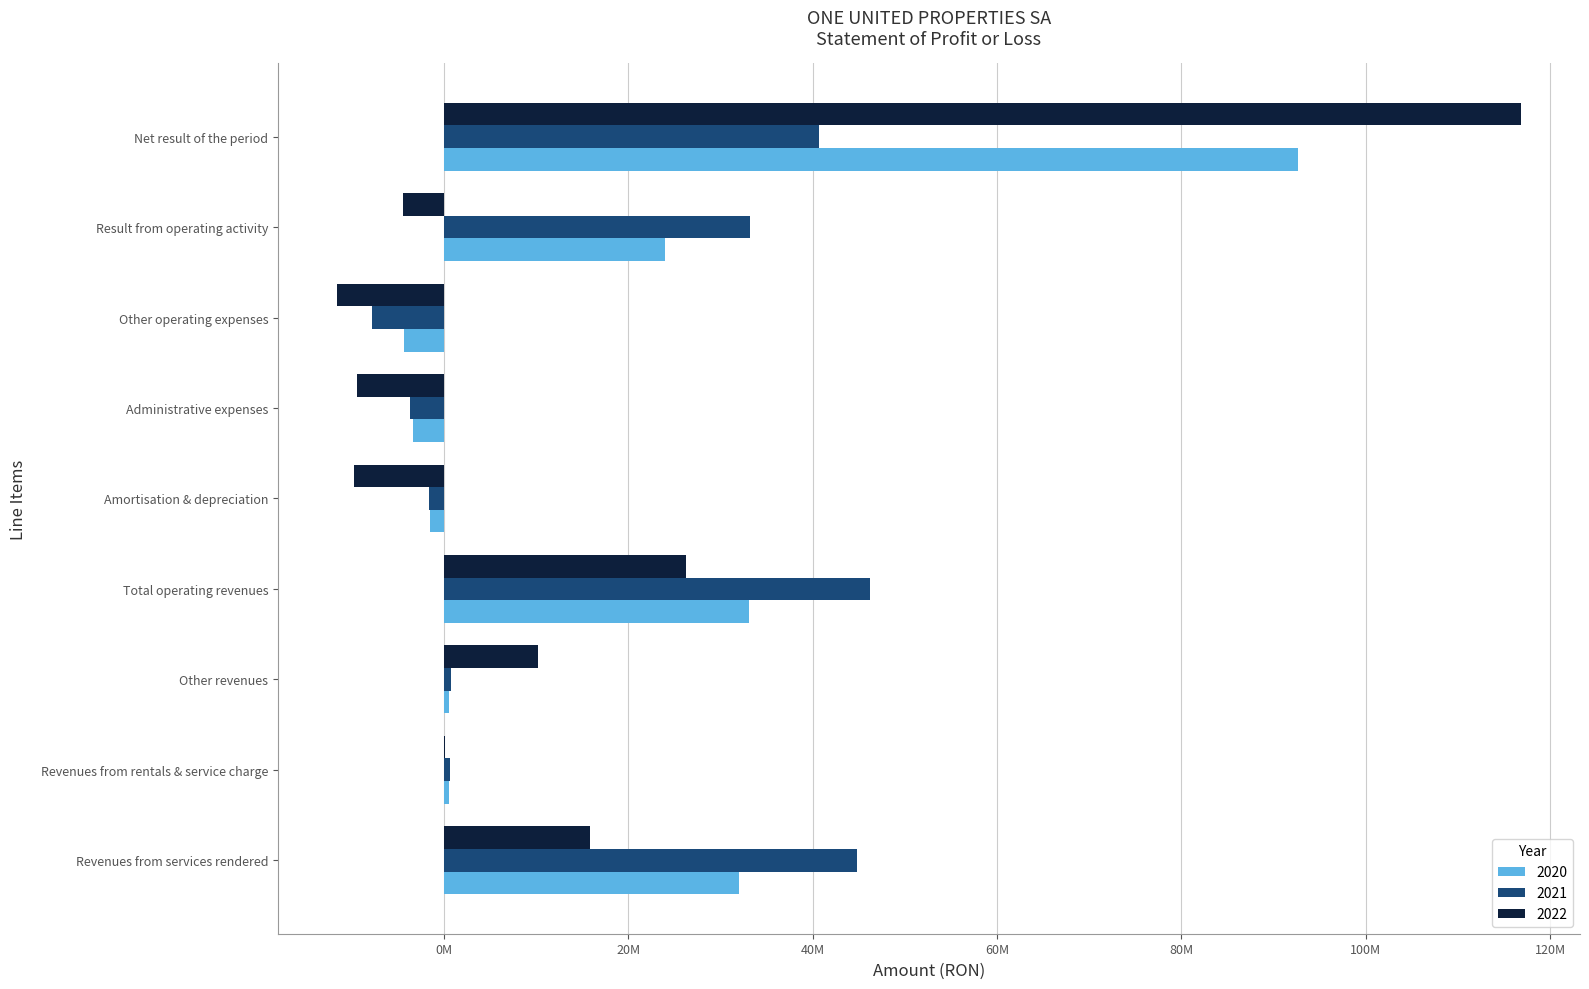

Where is 2022 nearest to the value 52628868?

Total operating revenues